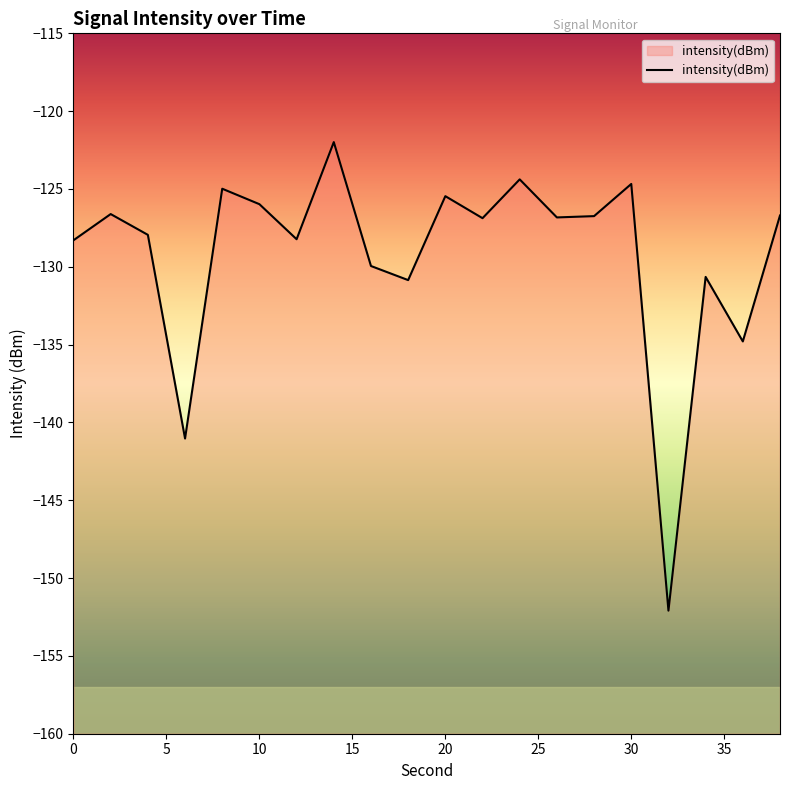

List the labels in order of value, largest first.

14, 24, 30, 8, 20, 10, 2, 38, 28, 26, 22, 4, 12, 0, 16, 34, 18, 36, 6, 32